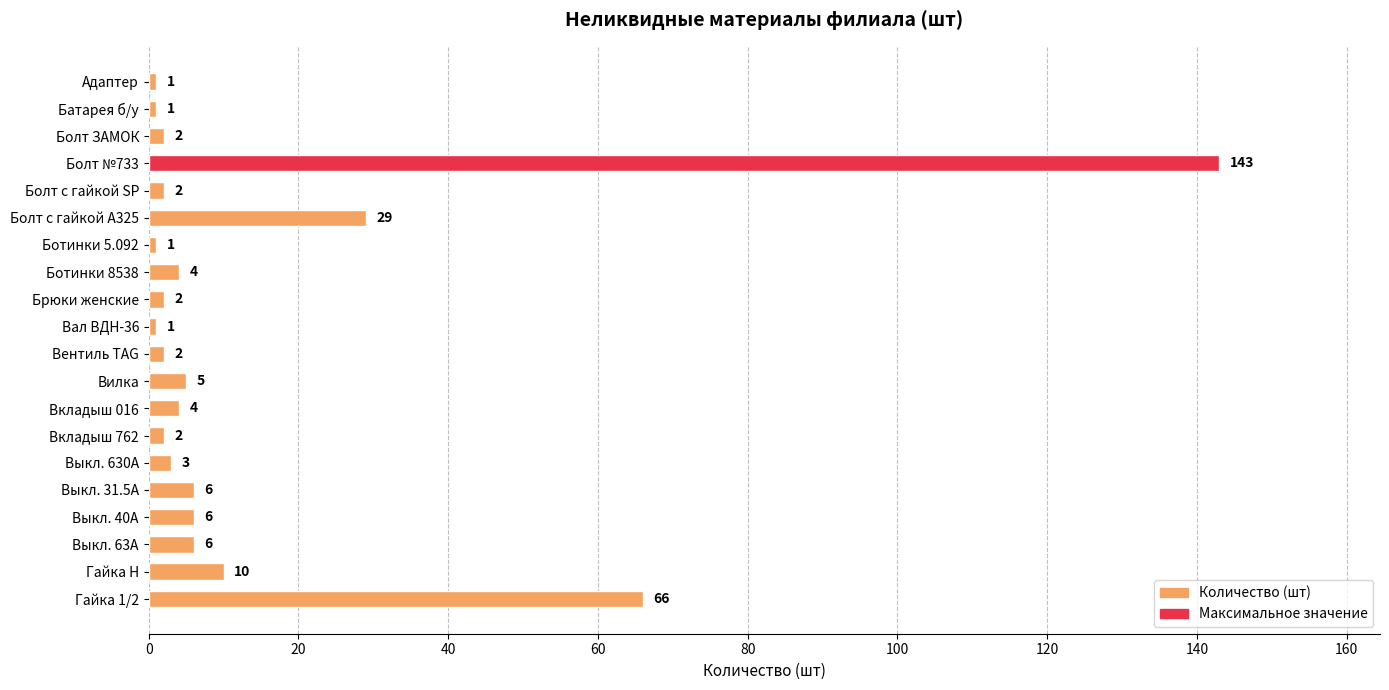

Reading top to bottom, what are all the values shown in this chart?

Адаптер=1	Батарея б/у=1	Болт ЗАМОК=2	Болт №733=143	Болт с гайкой SP=2	Болт с гайкой А325=29	Ботинки 5.092=1	Ботинки 8538=4	Брюки женские=2	Вал ВДН-36=1	Вентиль TAG=2	Вилка=5	Вкладыш 016=4	Вкладыш 762=2	Выкл. 630А=3	Выкл. 31.5А=6	Выкл. 40А=6	Выкл. 63А=6	Гайка Н=10	Гайка 1/2=66